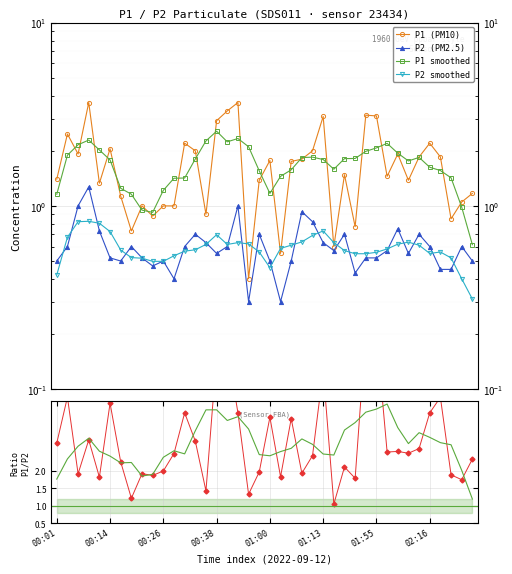

Where do P1 (PM10) and ratio smooth first cross each other?

00:01 and 00:14